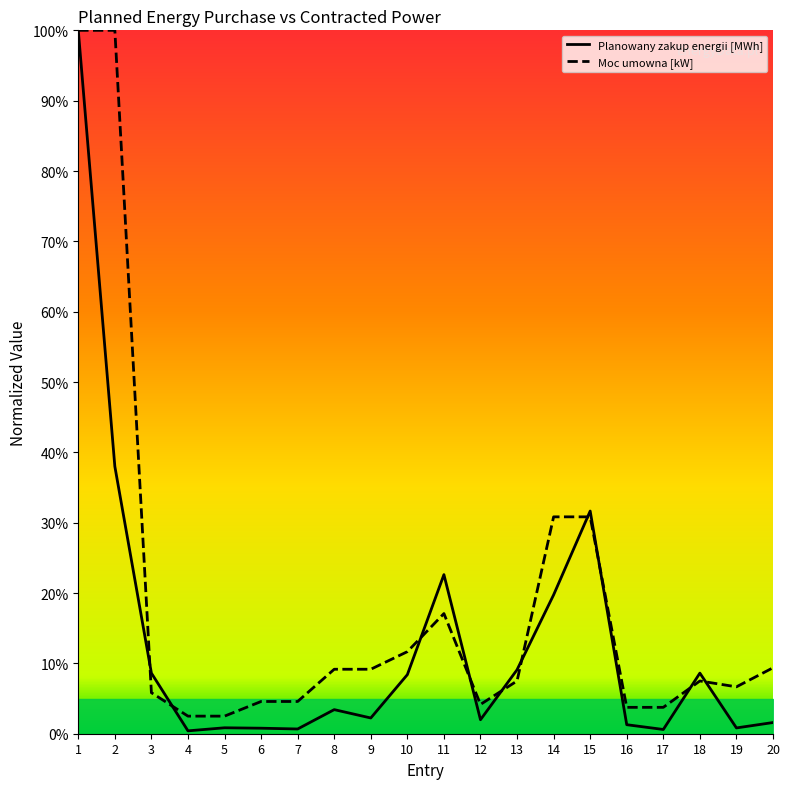

At which category does Moc umowna [kW] reach its first local peak?

11